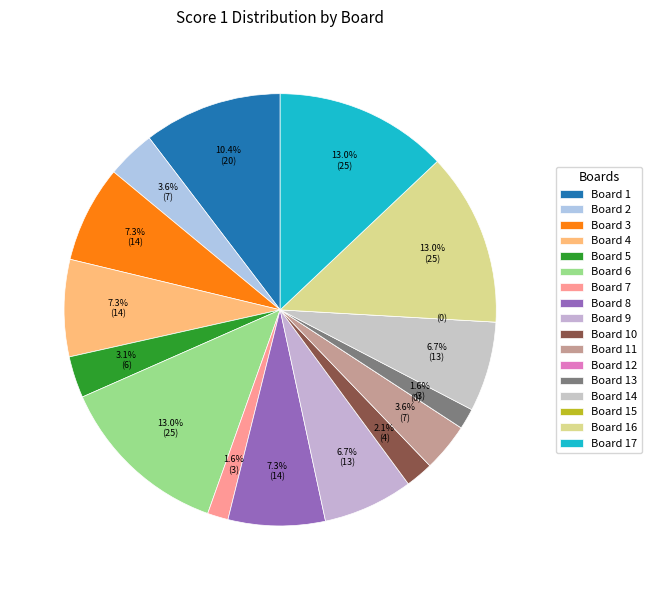

Which has a higher value, Board 6 or Board 14?

Board 6